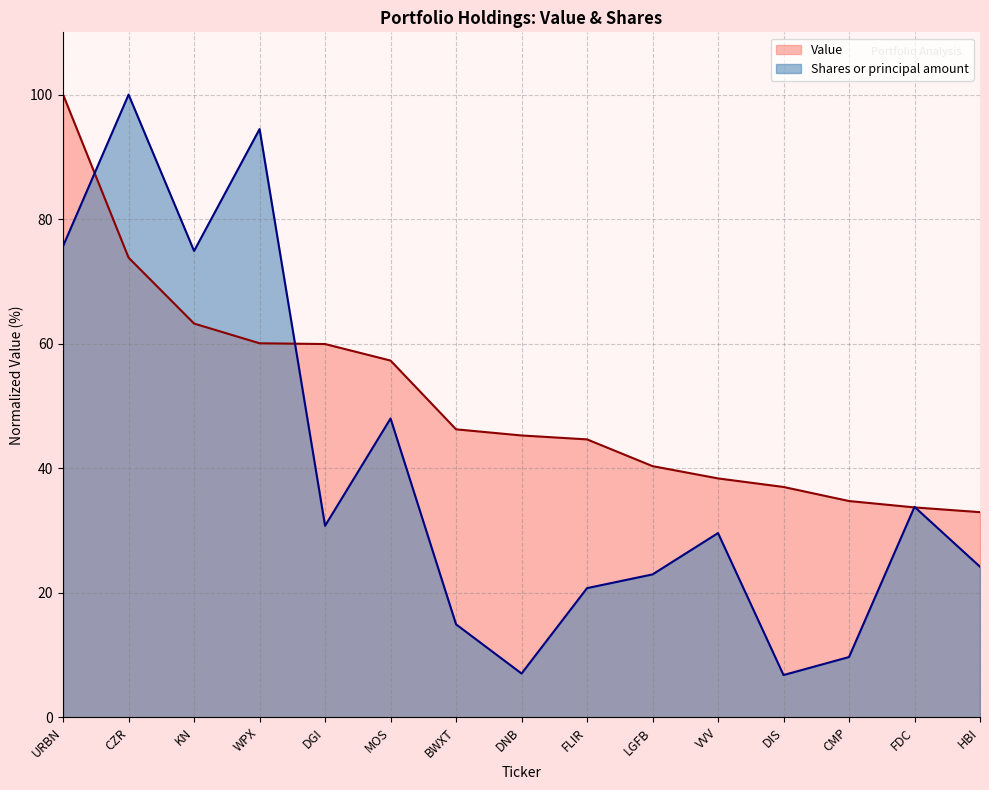

Rank the series at DIS from highest to lowest value.

Value, Shares or principal amount